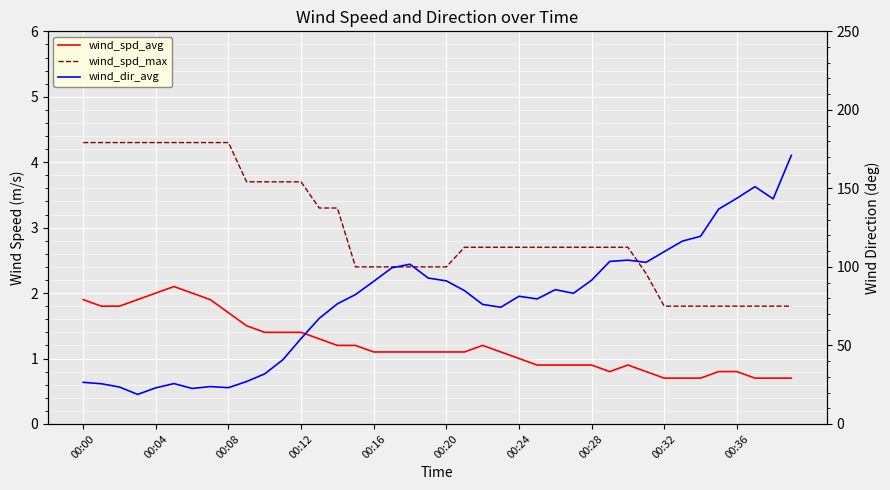

At which label does wind_spd_avg reach its minimum?

00:32